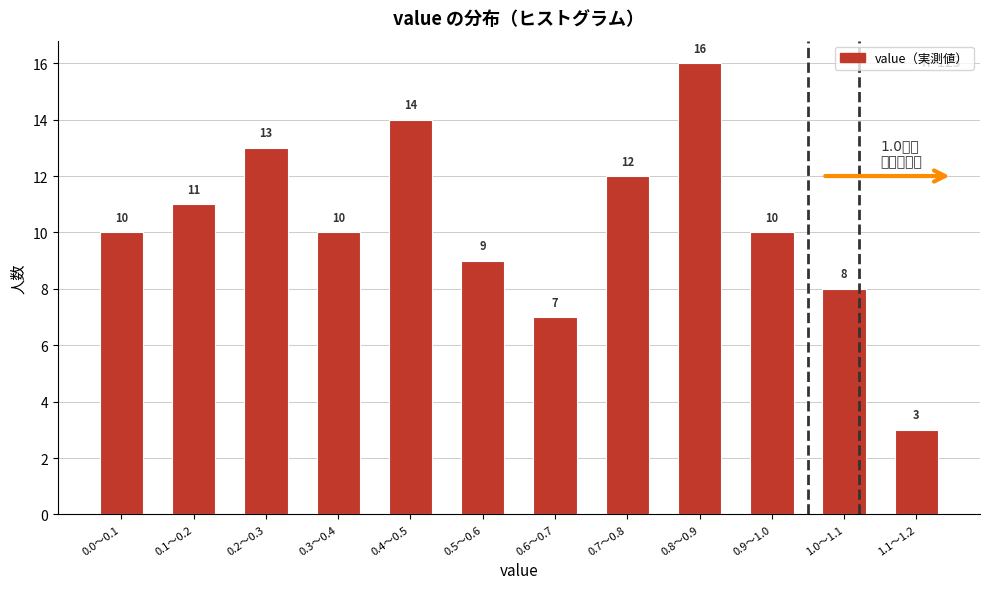

Reading left to right, what are all the values shown in this chart?

10	11	13	10	14	9	7	12	16	10	8	3